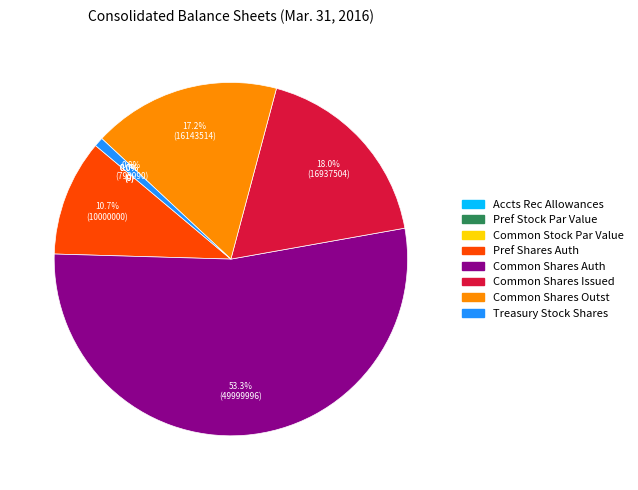

What percentage is the Common shares outstanding slice, to the nearest percent?

17%